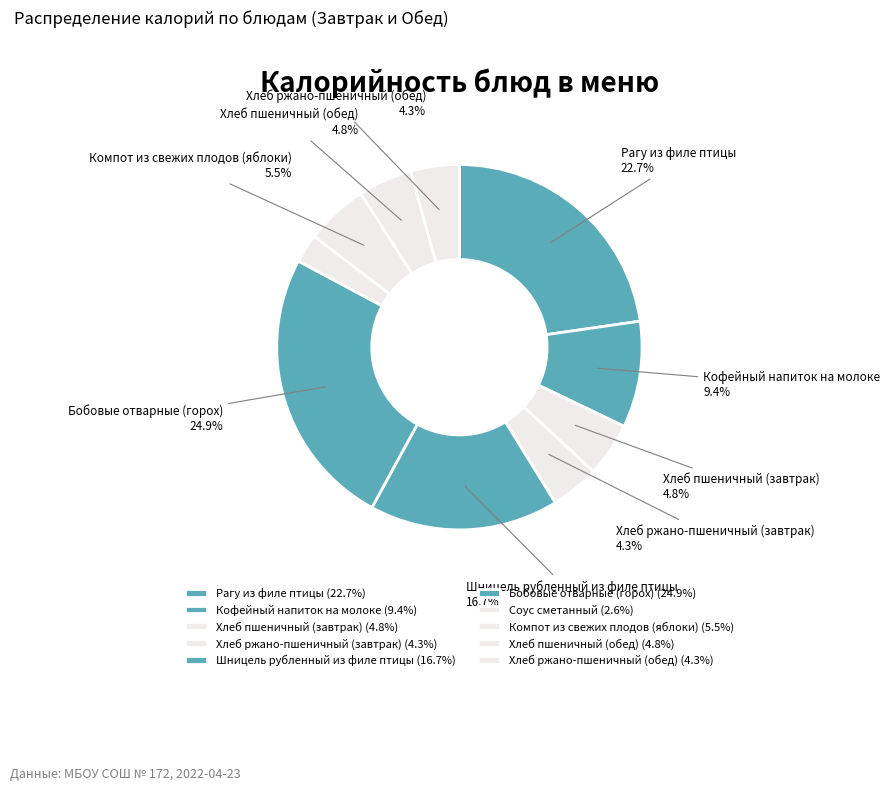

What is the change in value from Хлеб ржано-пшеничный (завтрак) to Бобовые отварные (горох)?

+214.3